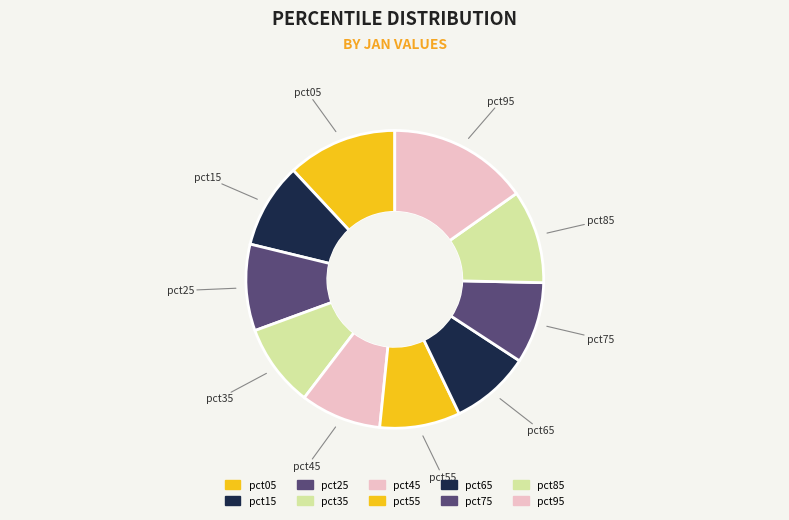

Which slice is the largest?

pct95